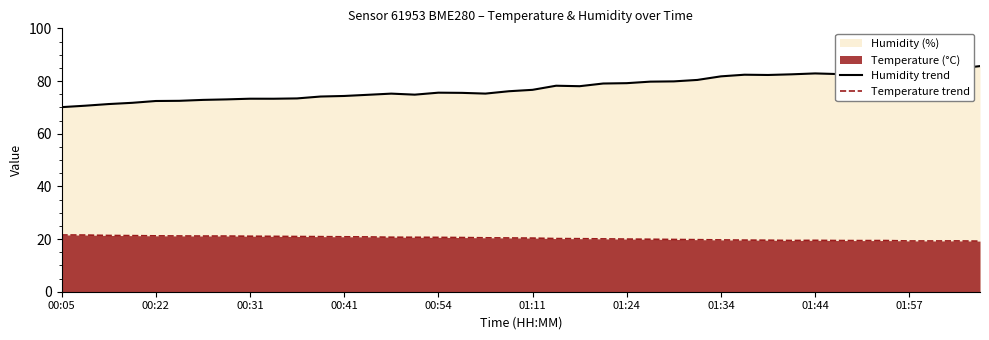

True or false: Humidity trend has more than 2 interior local peaks.

True